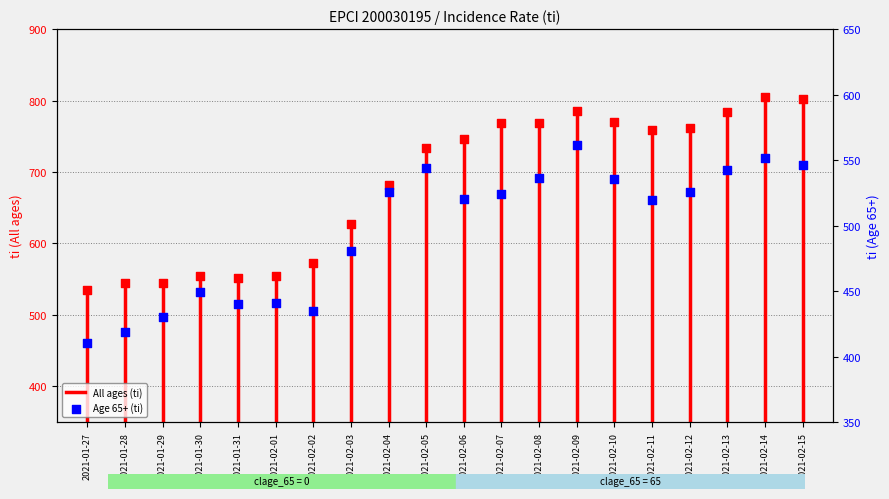

Which series has the widest spread of Y values?

All ages (ti)